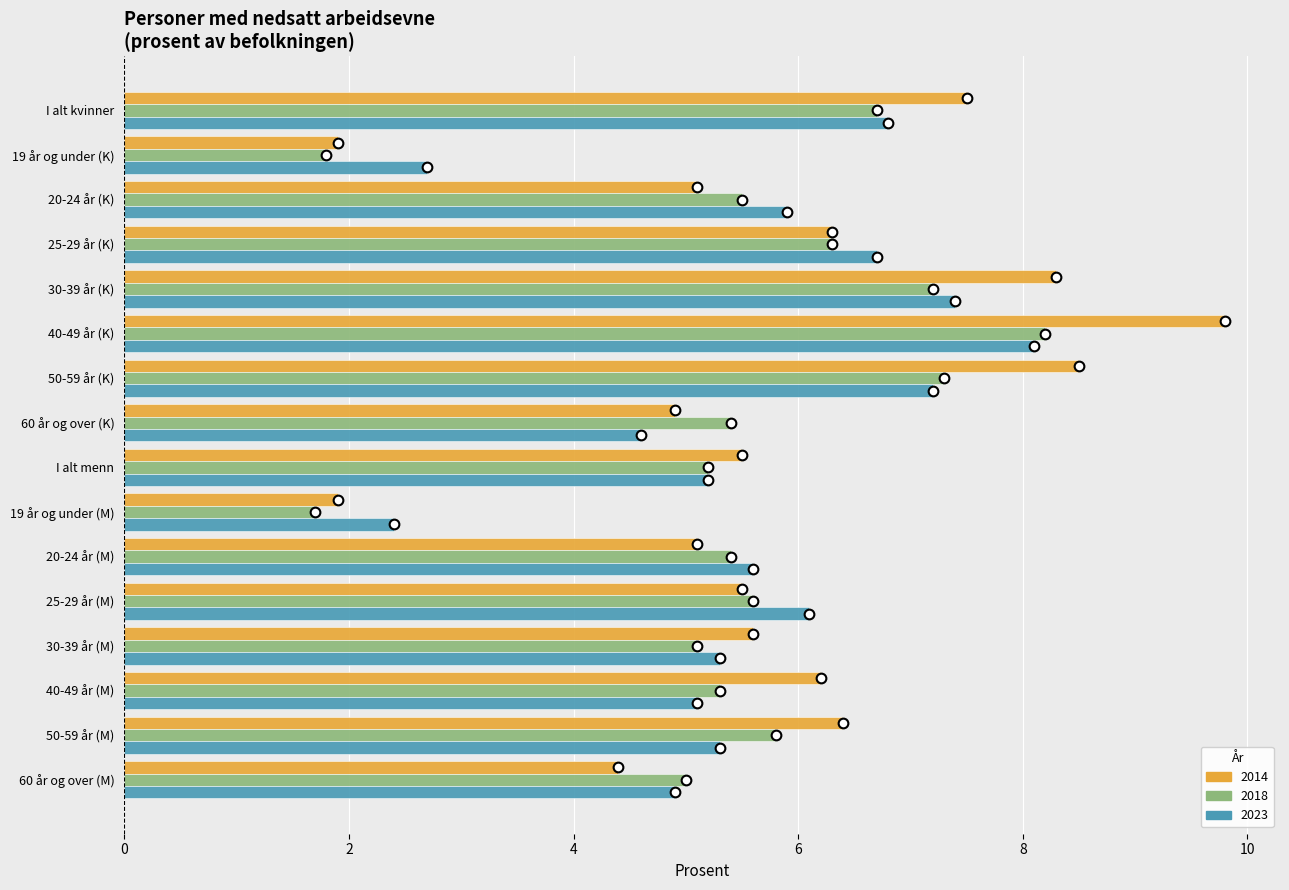

The value of 2014 at I alt kvinner is 7.5. True or false?

True